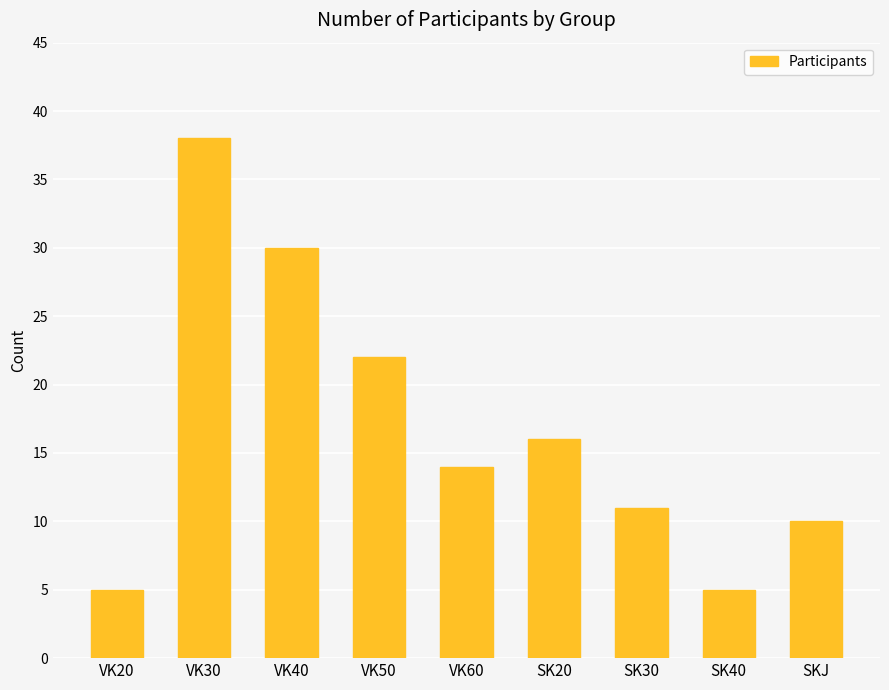

How many data points does each series have?

9